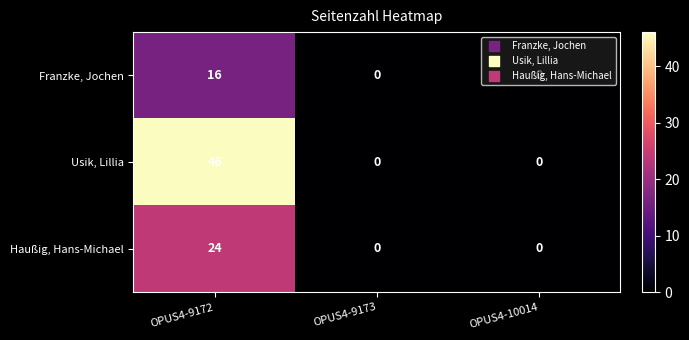

Which series changed the most between OPUS4-9172 and OPUS4-10014?

Usik, Lillia